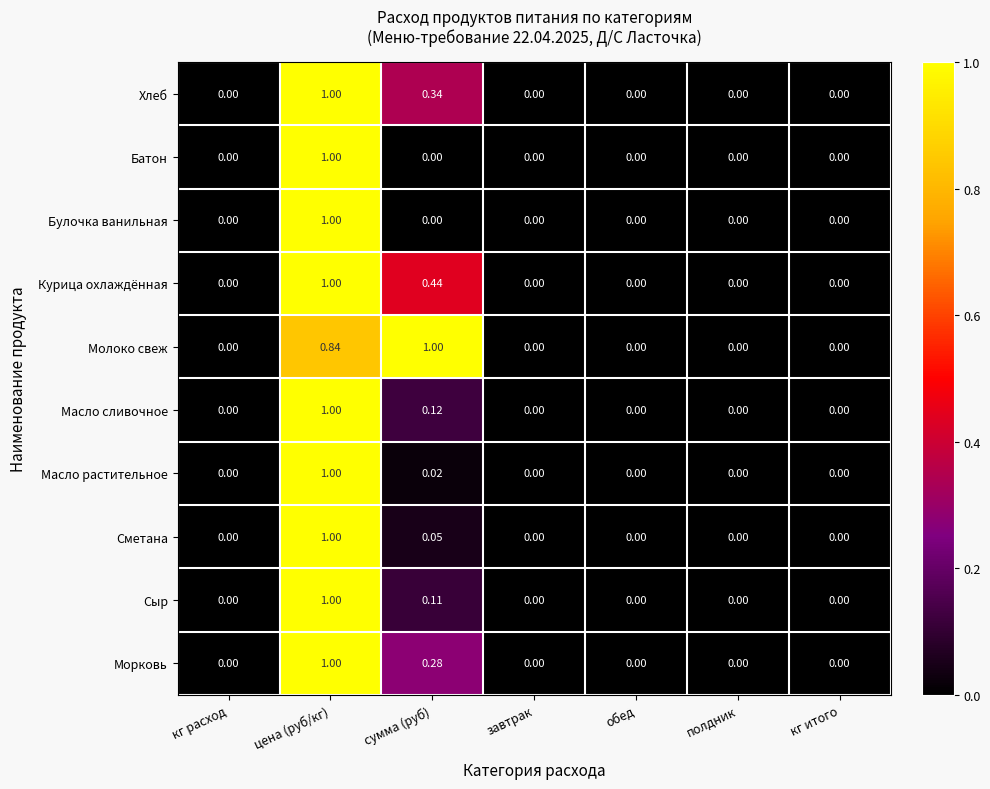

At which category is the sum across all series the highest?

цена (руб/кг)